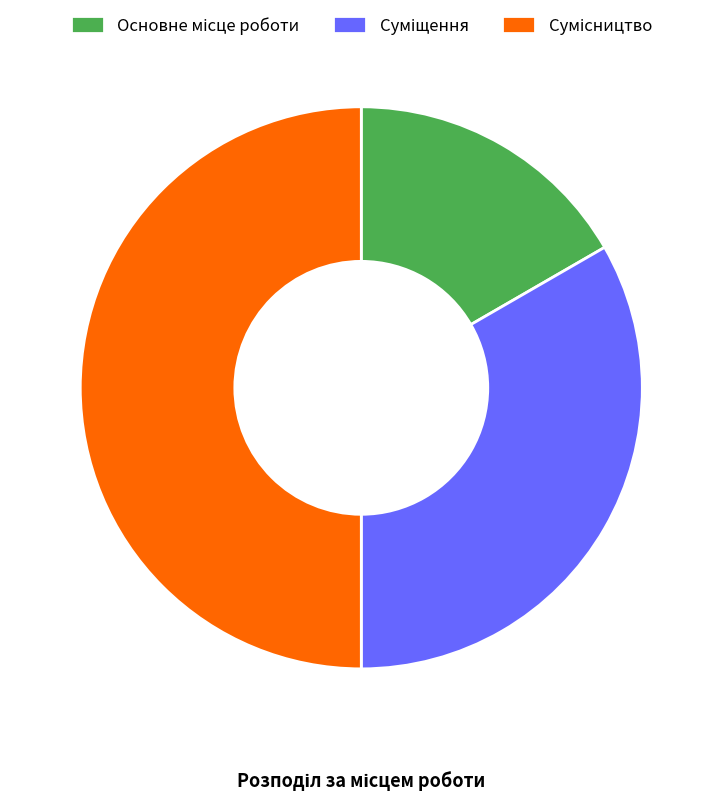

Which slice is the largest?

Сумісництво